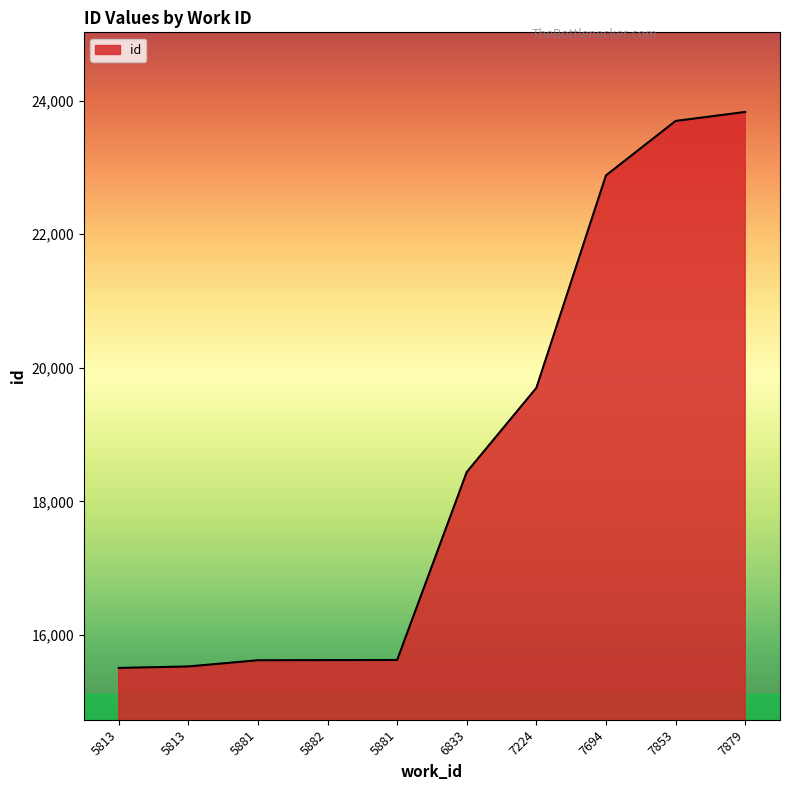

The chart shows a value of 7889 at 5813. True or false?

False